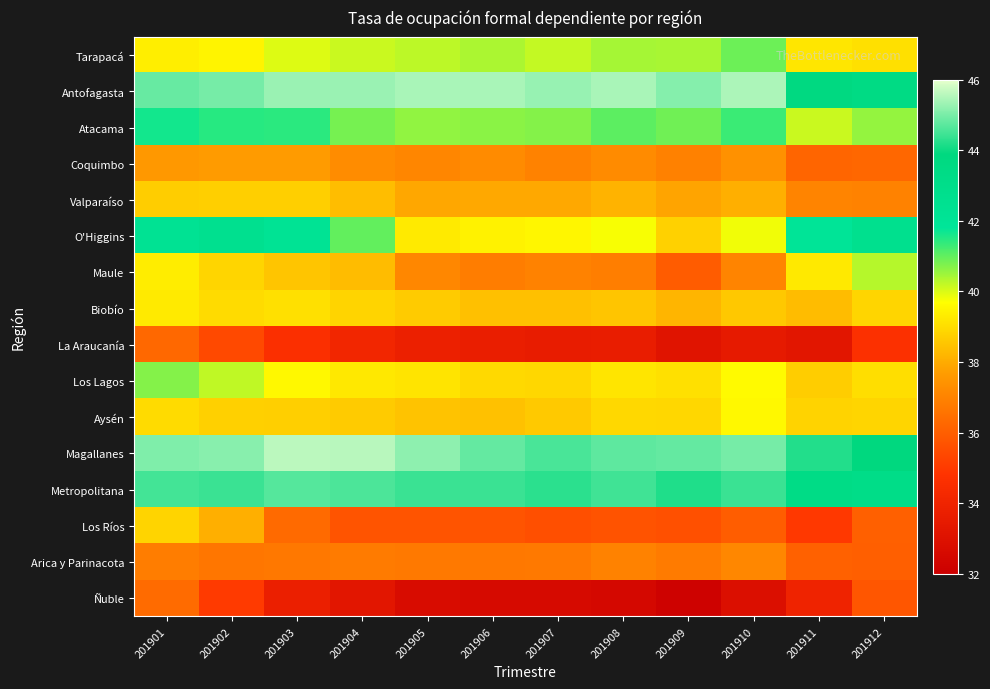

At how many categories does at least one series exceed 41?

12